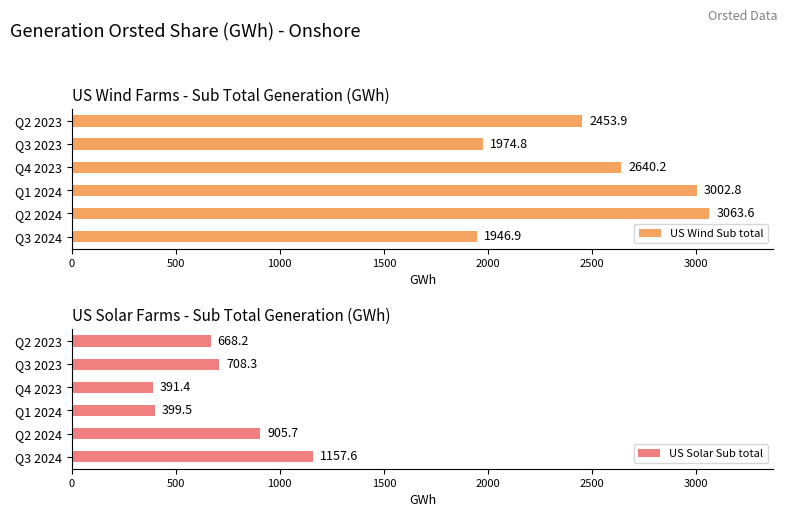

What is the approximate value of US Wind Sub total at Q3 2024?

1946.9